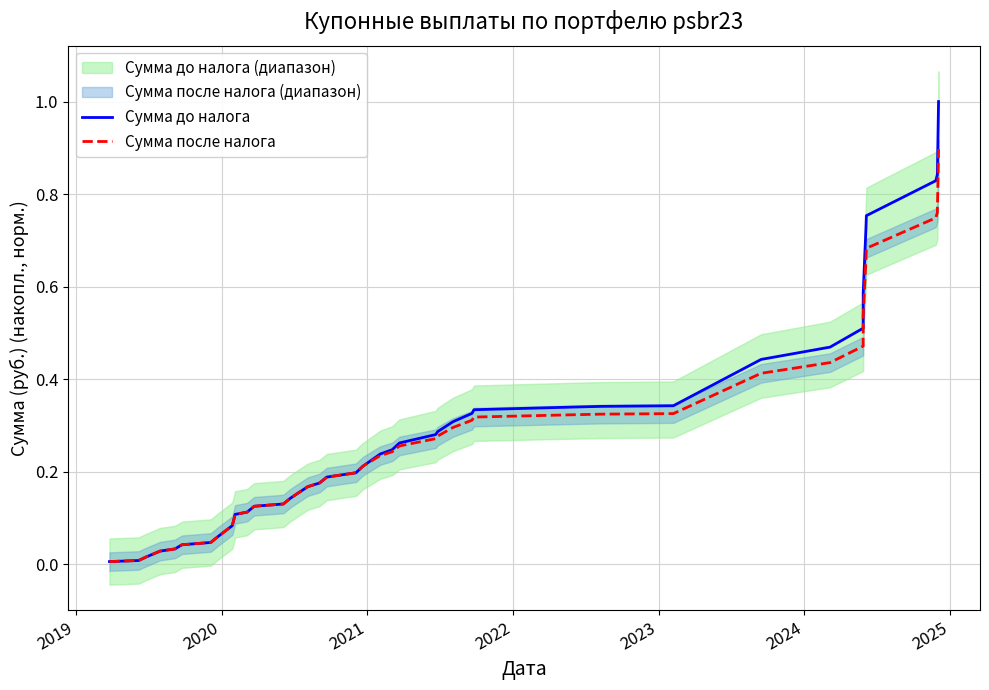

At how many categories does at least one series exceed 0?

39